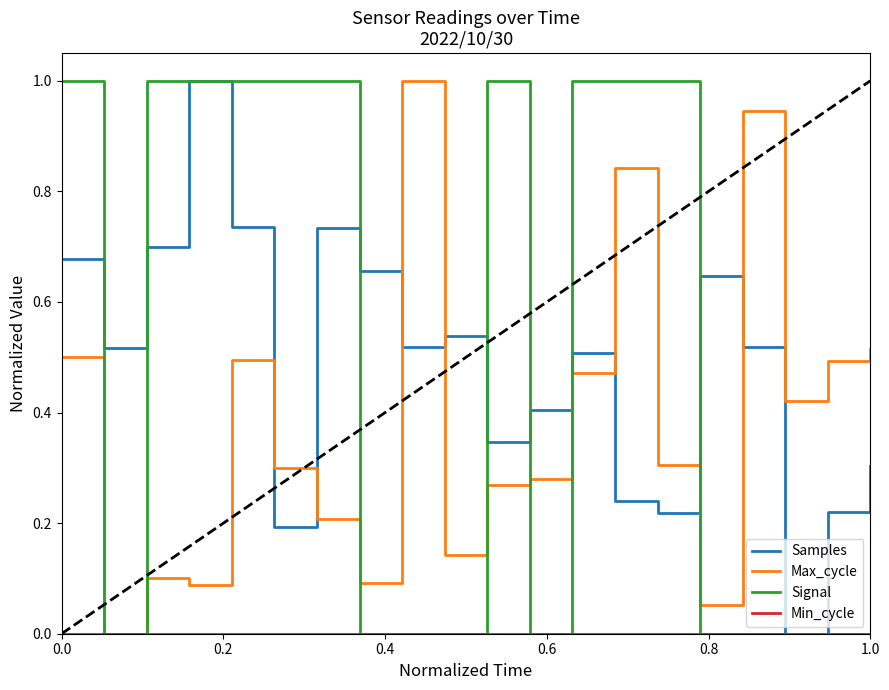

What is the maximum value for Max_cycle?

1.0